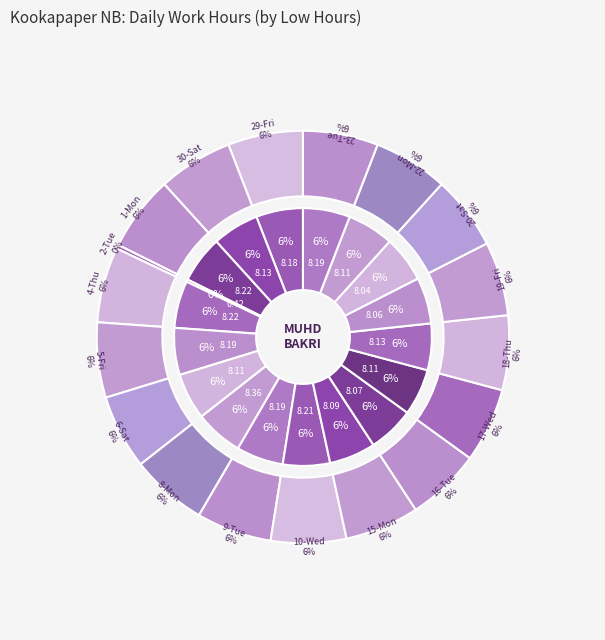

Which category has the smallest portion of the pie?

2-Tue